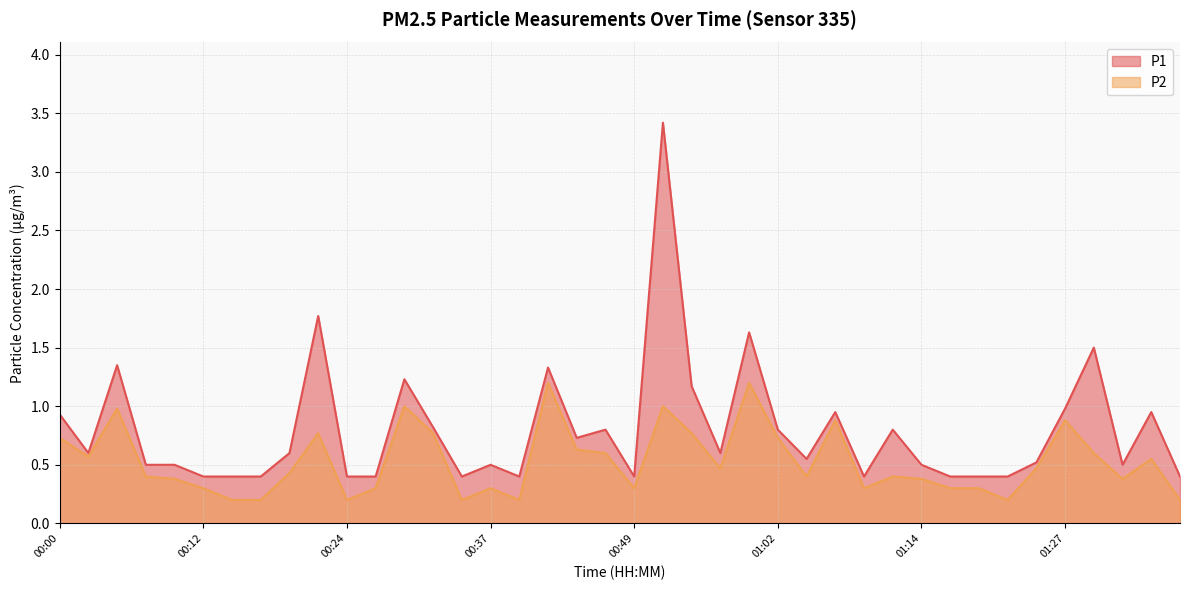

What is the minimum value shown in the chart?

0.2